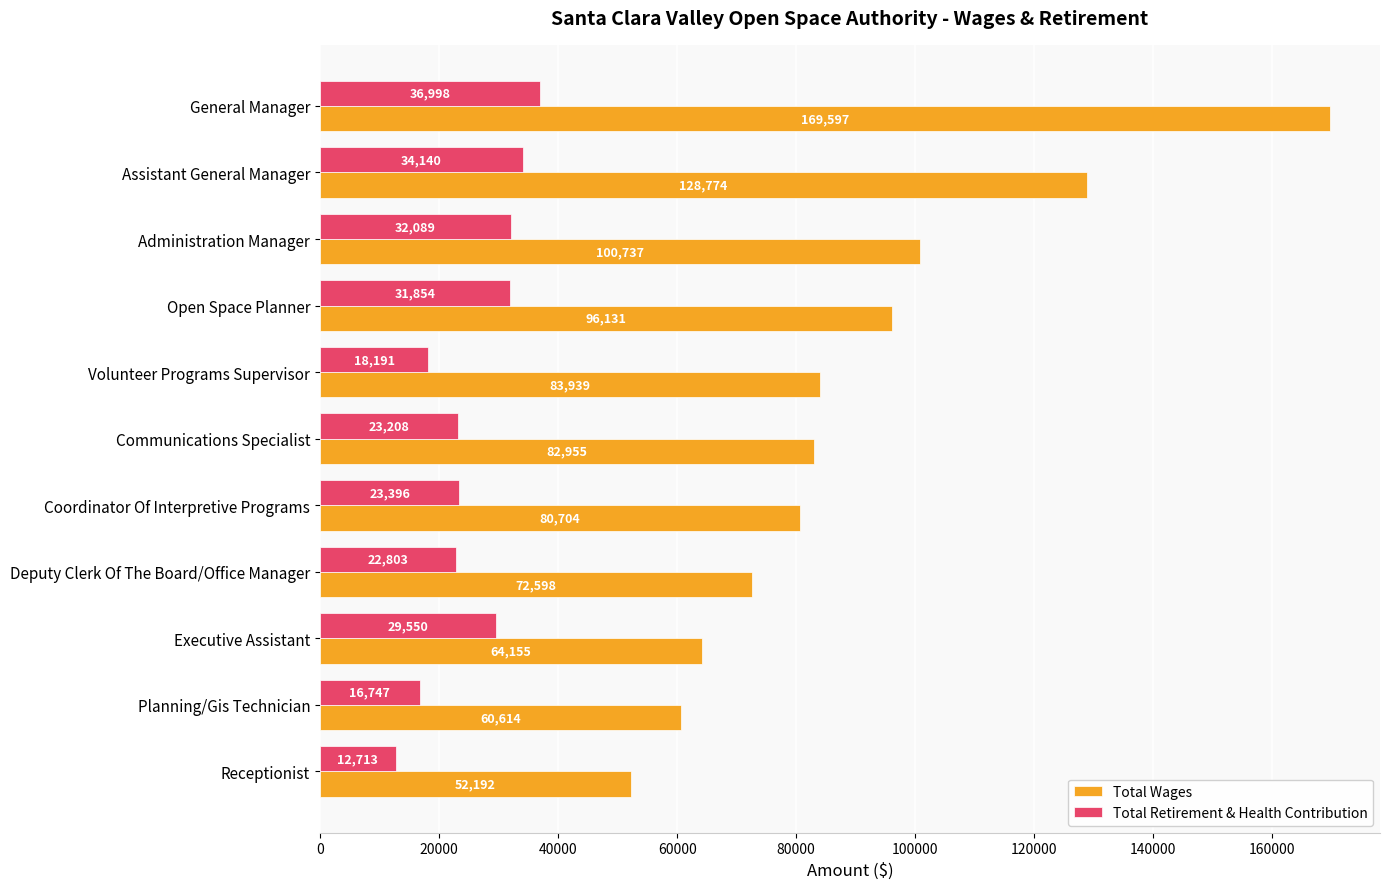

What value does the Total Retirement & Health Contribution series have at Deputy Clerk Of The Board/Office Manager, to the nearest 50?

22800